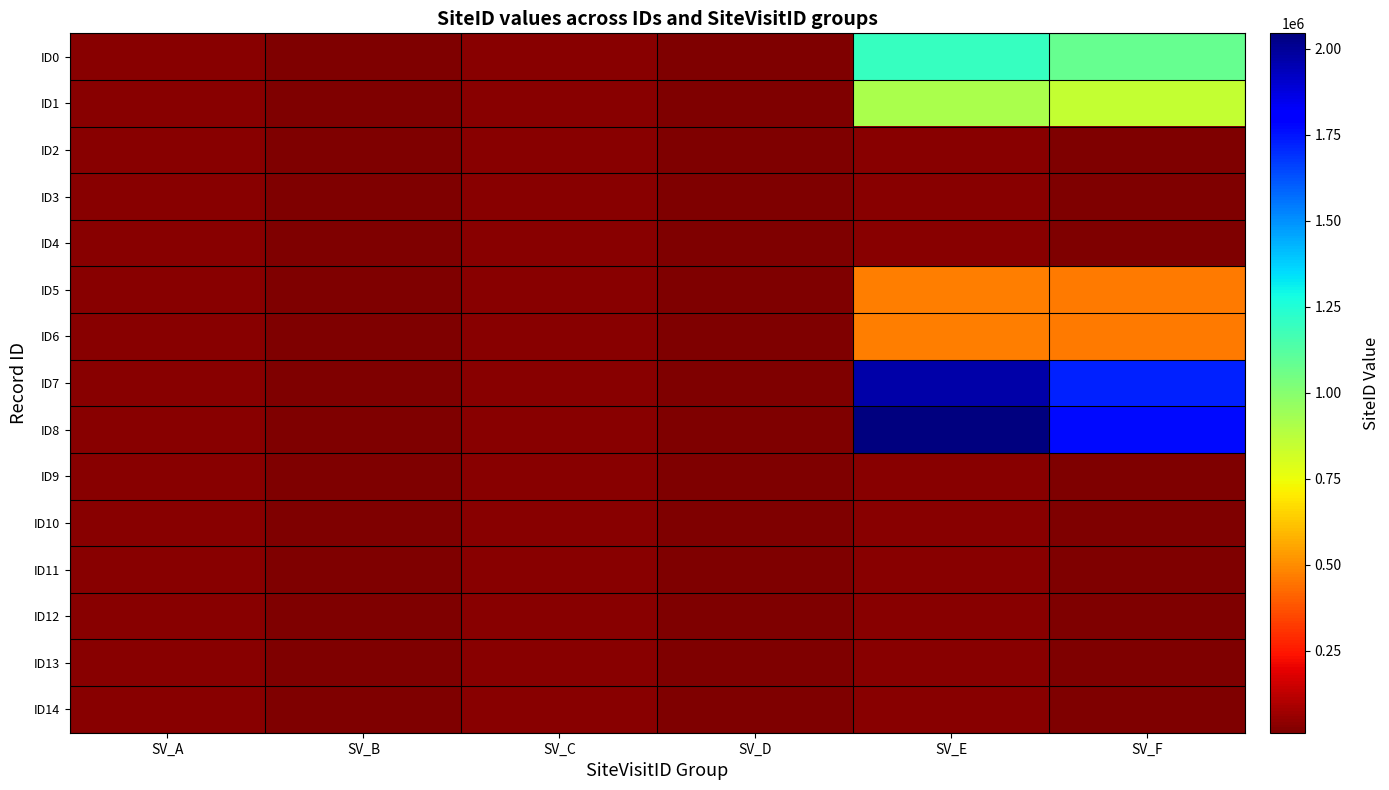

At how many categories does at least one series exceed 598185?

2